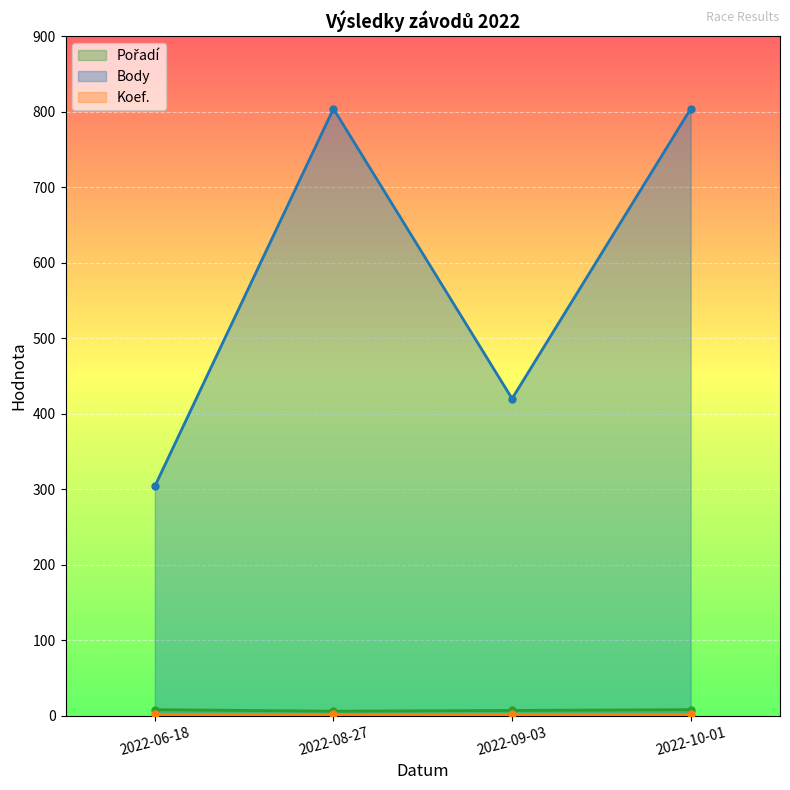

Which category has the highest value in the Body series?

2022-08-27